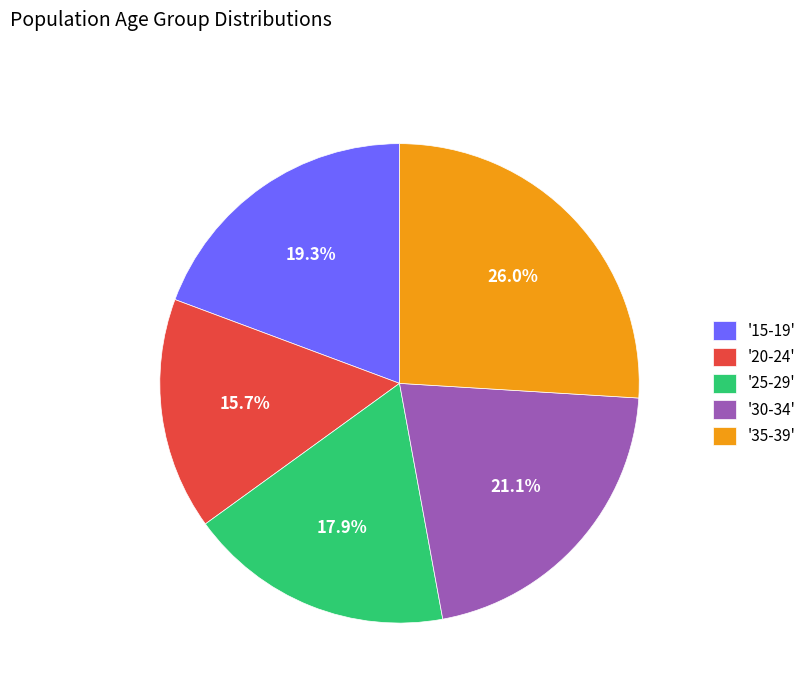

Is there a majority slice in this chart?

No